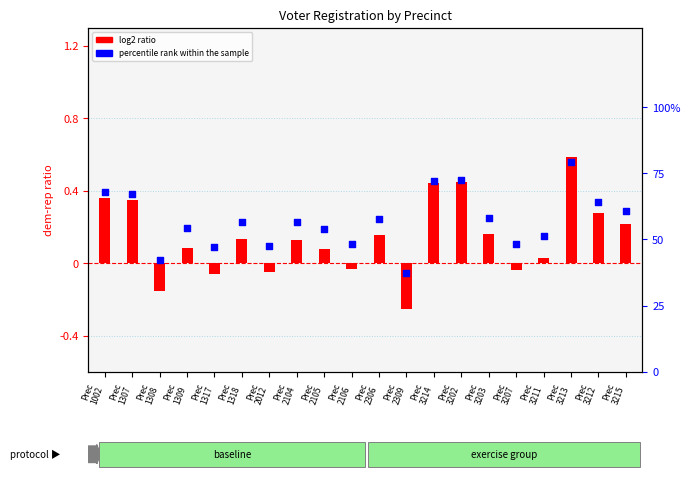

Which series has the largest total across all categories?

percentile rank within the sample